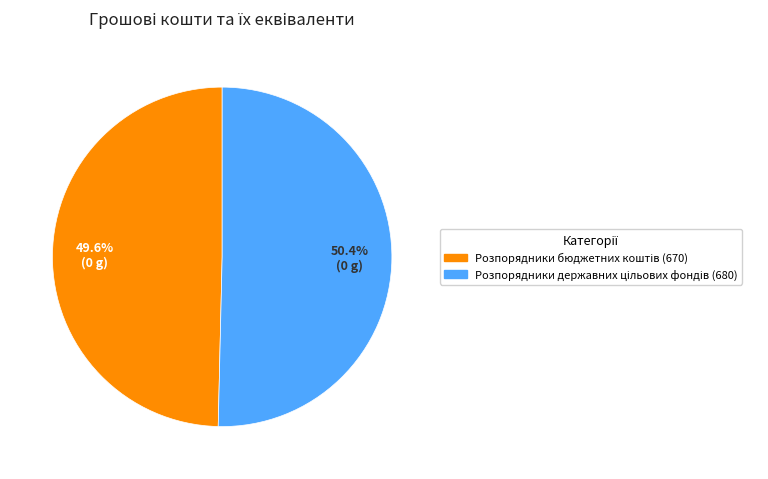

Is there a majority slice in this chart?

Yes